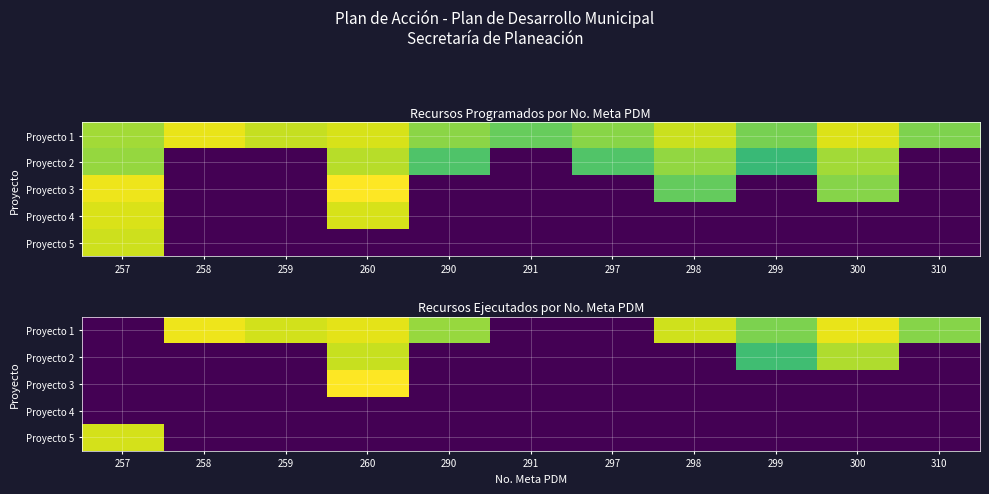

The value of Proyecto 3 at 297 is 12.0. True or false?

False